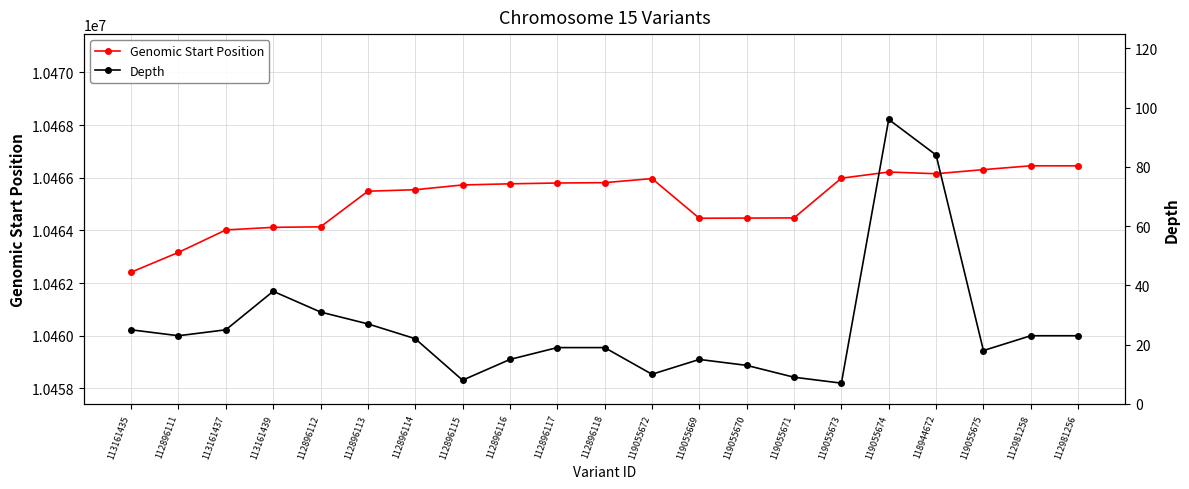

Does the chart display data point markers on the line(s)?

Yes